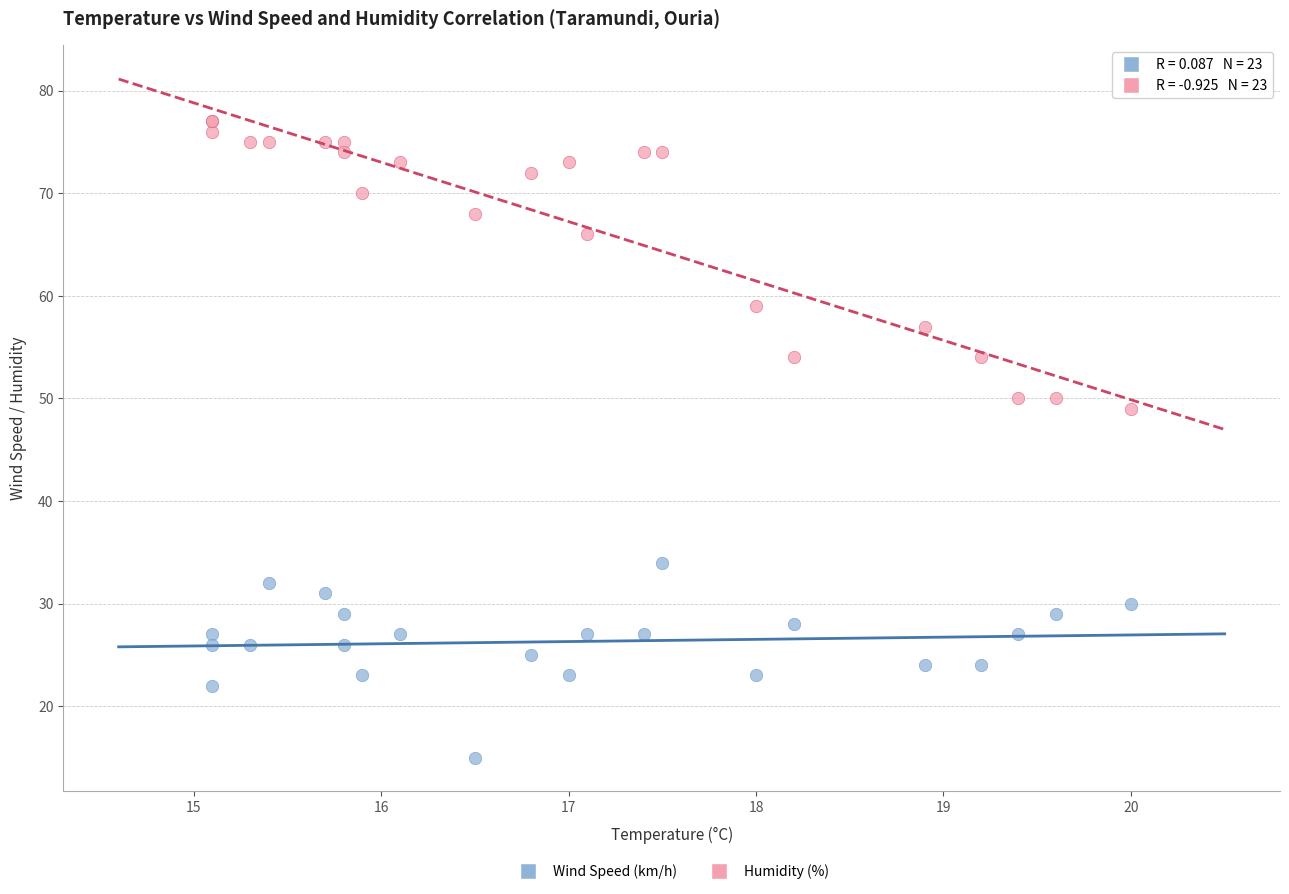

Which series reaches the minimum Y coordinate?

Wind Speed (km/h)